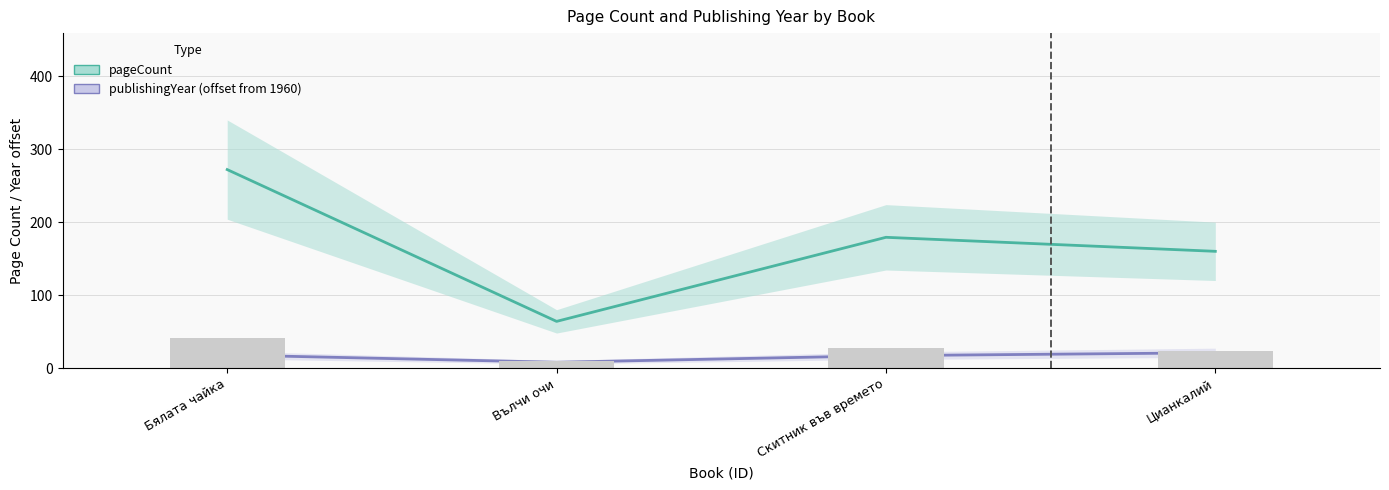

At which label is publishingYear (offset from 1960) closest to 14?

Скитник във времето